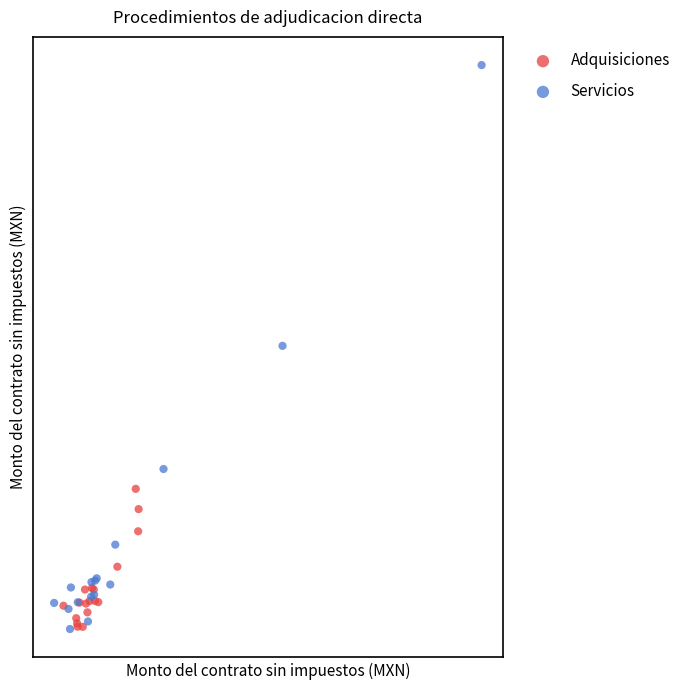

What are all the series names shown in the legend?

Adquisiciones, Servicios